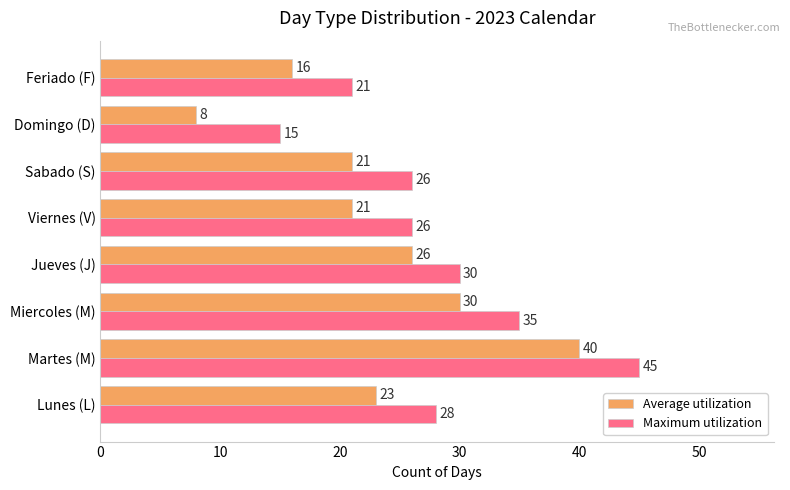

What is the difference between the maximum and minimum values in the Maximum utilization series?

30